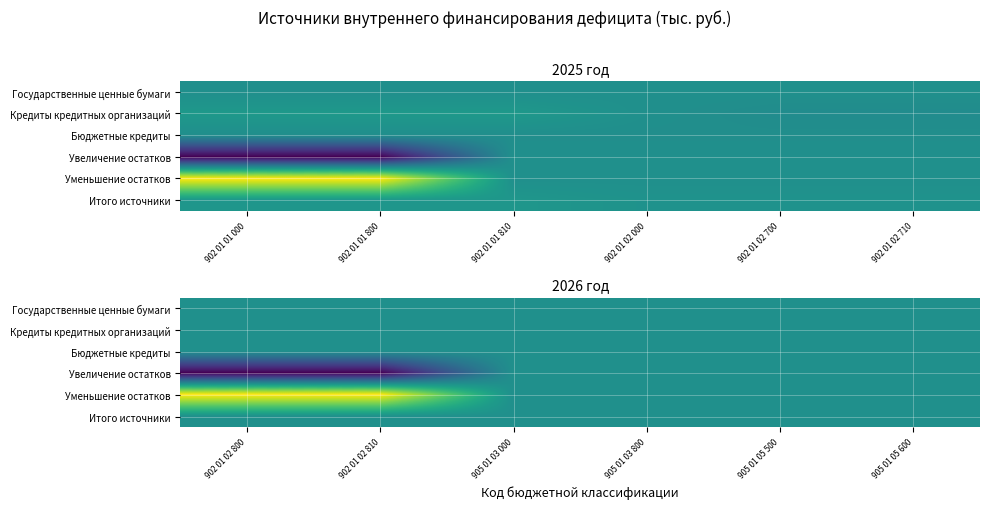

Which category has the lowest value in the Кредиты кредитных организаций series?

902 01 02 800